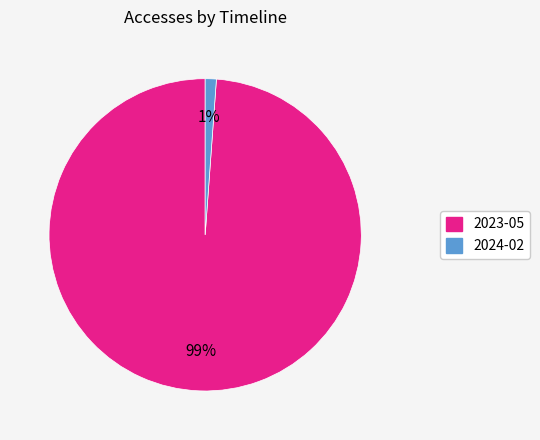

Is there a majority slice in this chart?

Yes